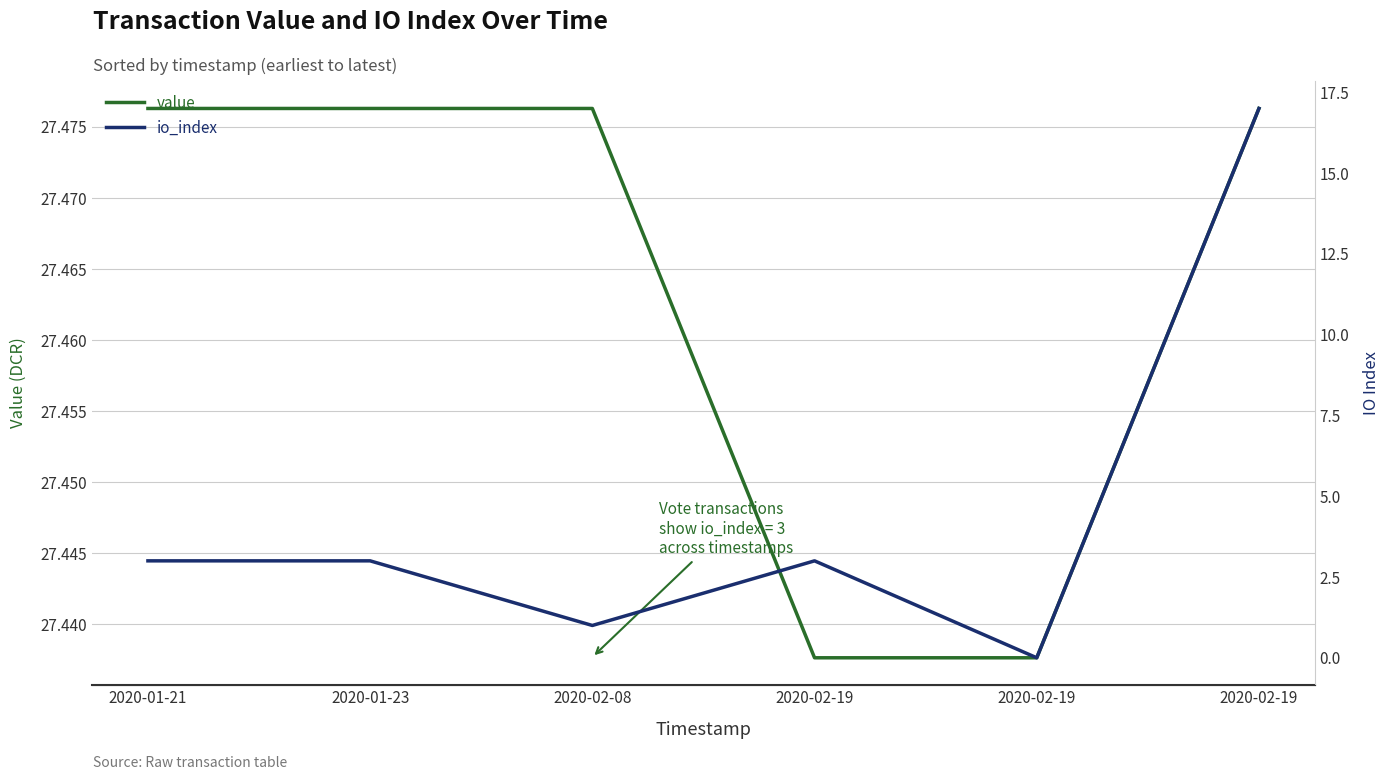

Which series has the largest total across all categories?

value